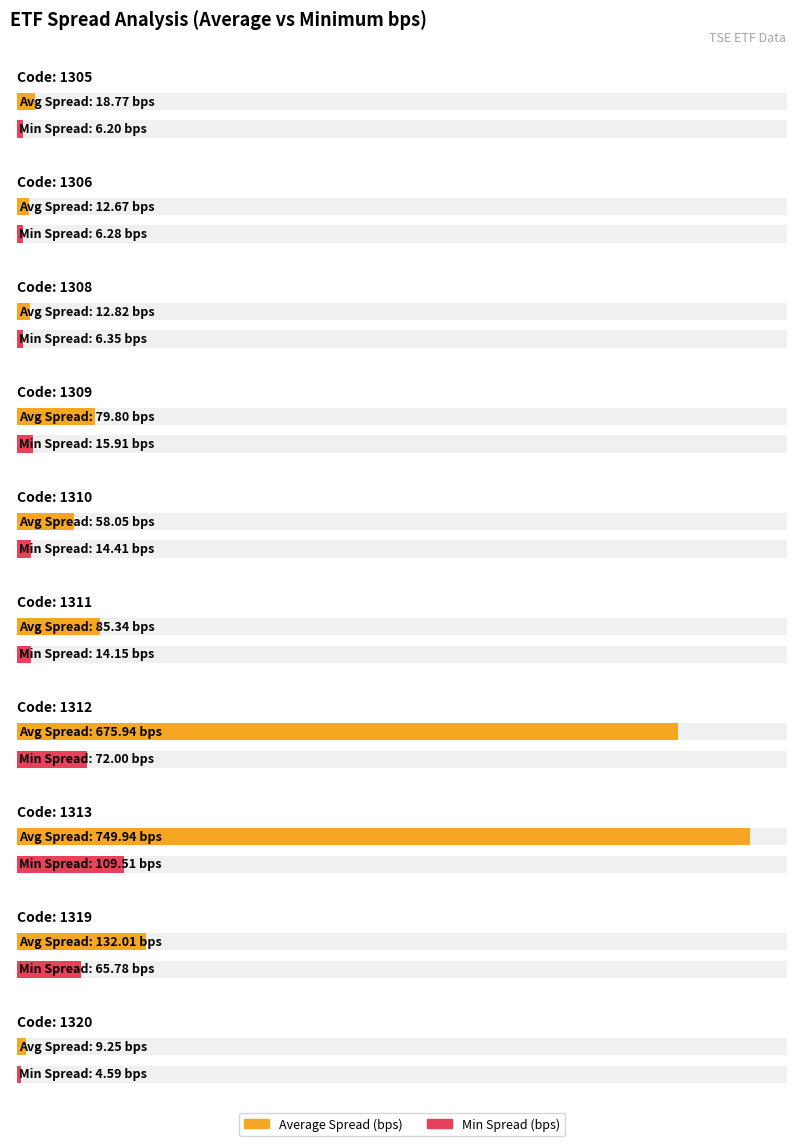

What is the value of the Maximum utilization bar at the 9th from the left?

65.8